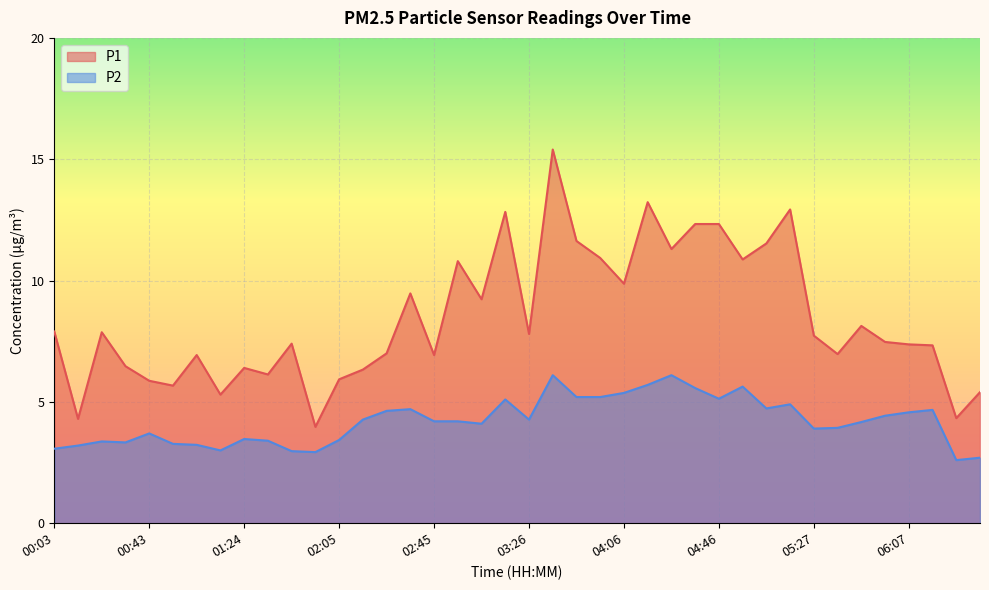

Between 01:24 and 02:15, which series saw the biggest shift?

P2